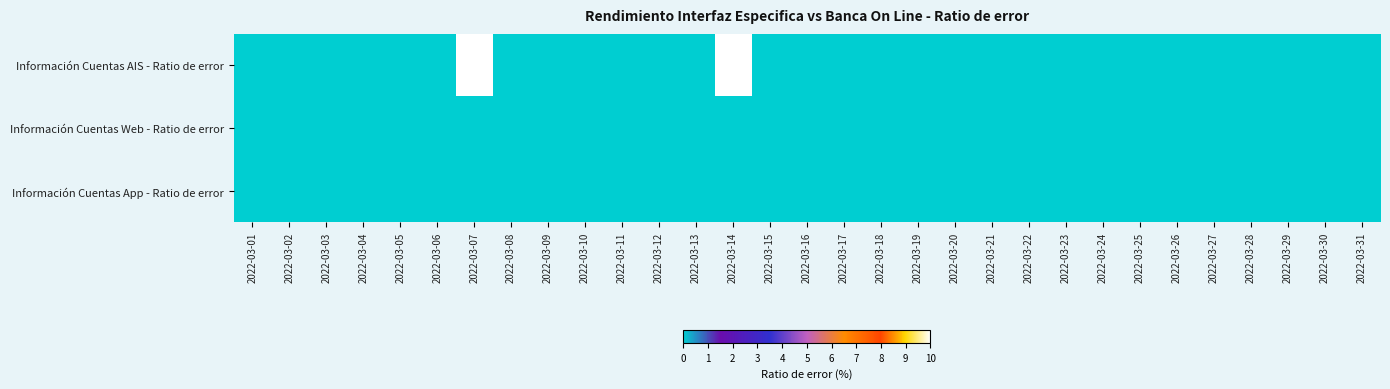

Between 2022-03-13 and 2022-03-24, which series saw the biggest shift?

Información Cuentas AIS - Ratio de error